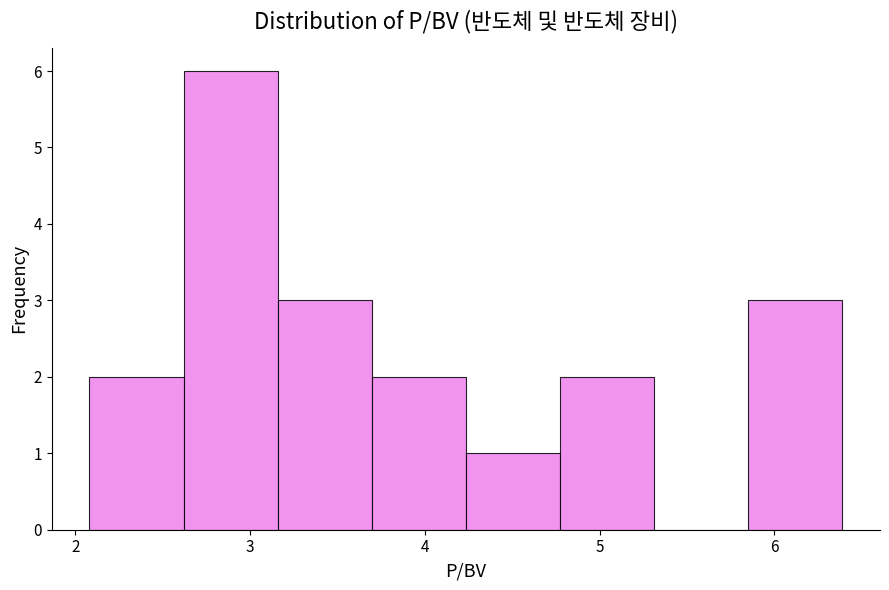

Reading left to right, list every bar in this chart as the range it spans on the x-axis followed by its height. Neither the bar edges nor the heights are printed on the chart, so give them approximately, as read against the axes.

2.1 to 2.6: 2
2.6 to 3.2: 6
3.2 to 3.7: 3
3.7 to 4.2: 2
4.2 to 4.8: 1
4.8 to 5.3: 2
5.3 to 5.9: 0
5.9 to 6.4: 3